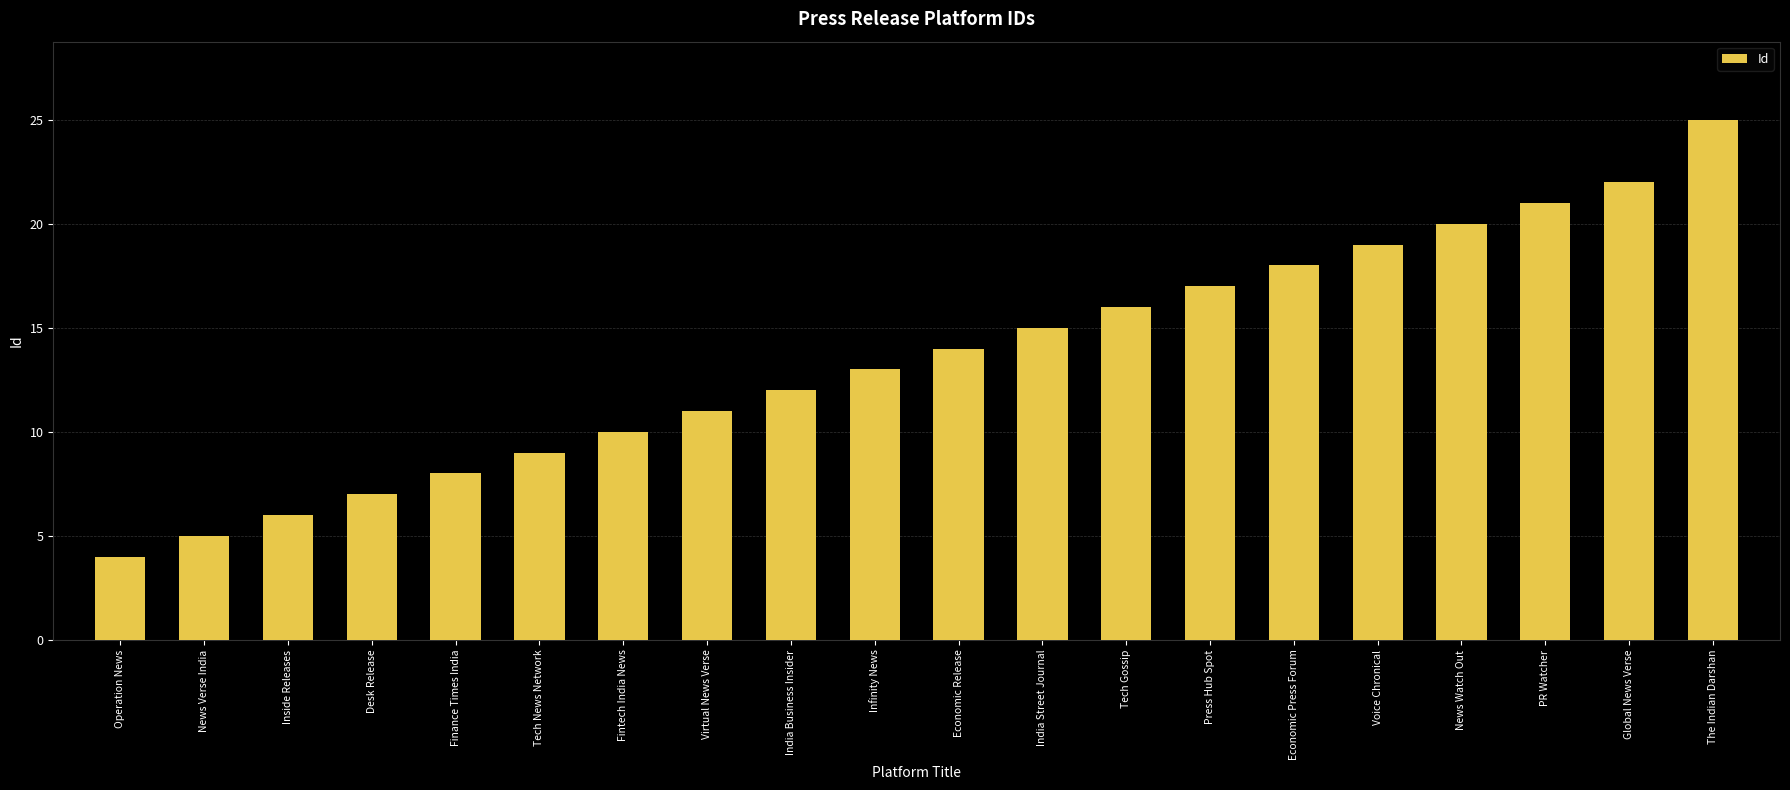

At which label is the value closest to 14?

Economic Release